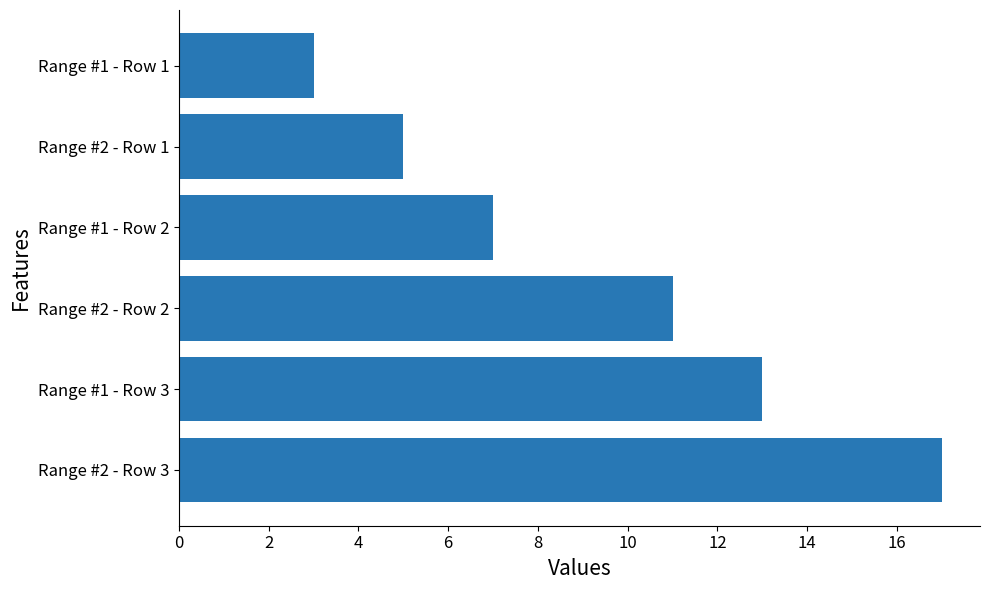

How many bars are there in total?

6